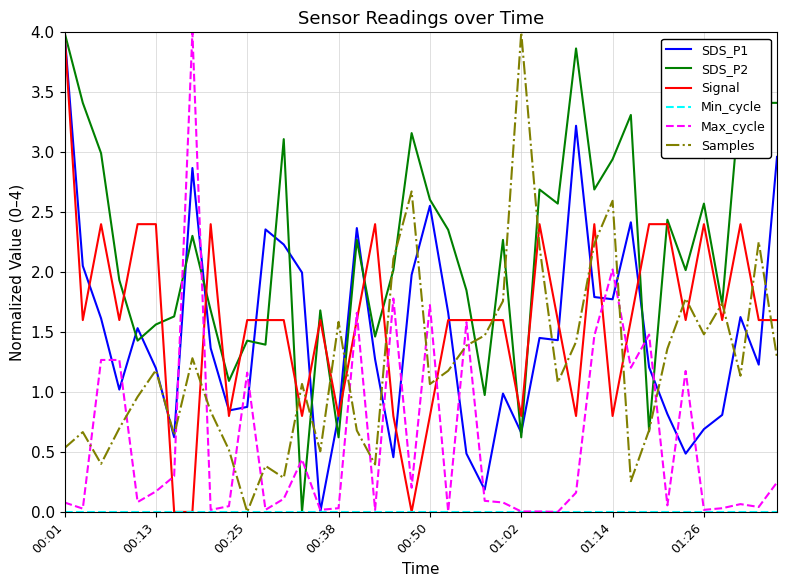

True or false: Samples and Max_cycle intersect in this chart.

True